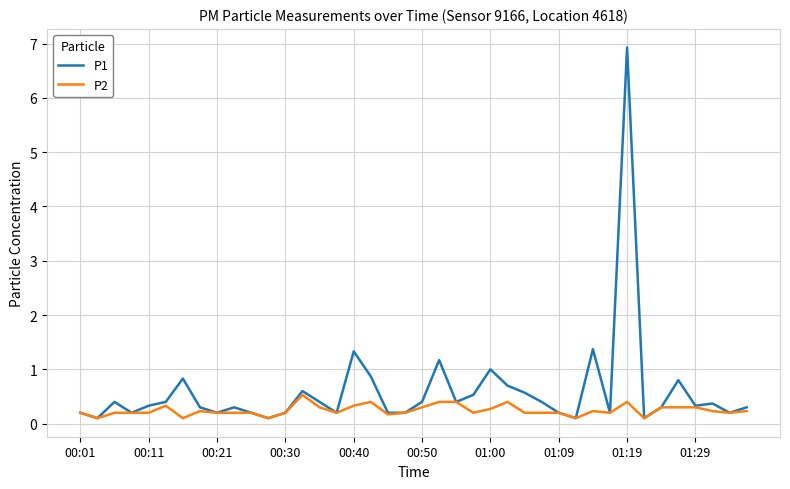

What is the maximum value shown in the chart?

6.9